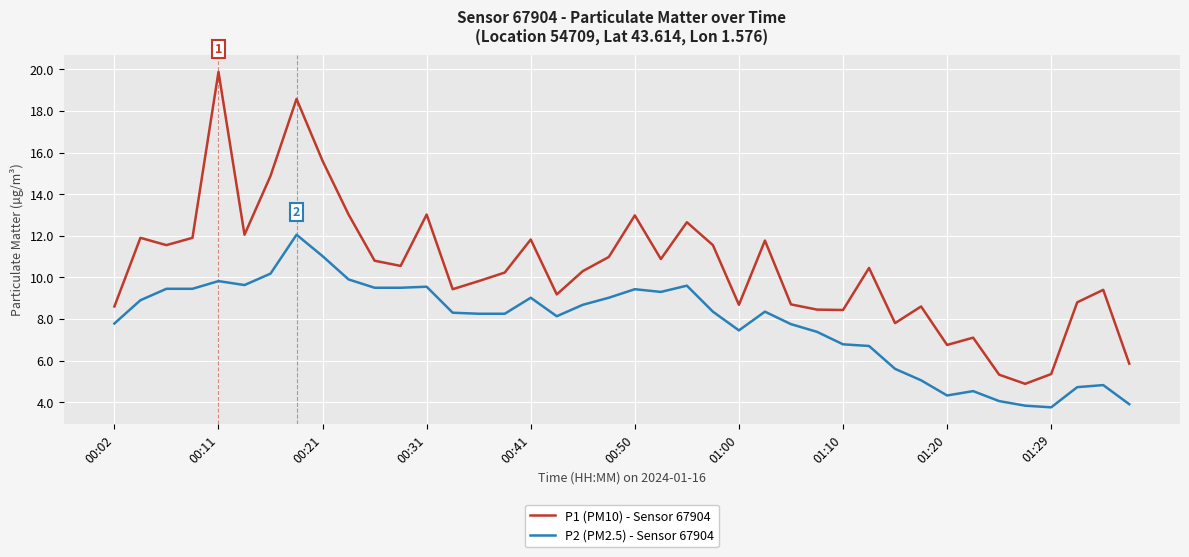

List the series in order of their peak value, highest first.

P1 (PM10) - Sensor 67904, P2 (PM2.5) - Sensor 67904